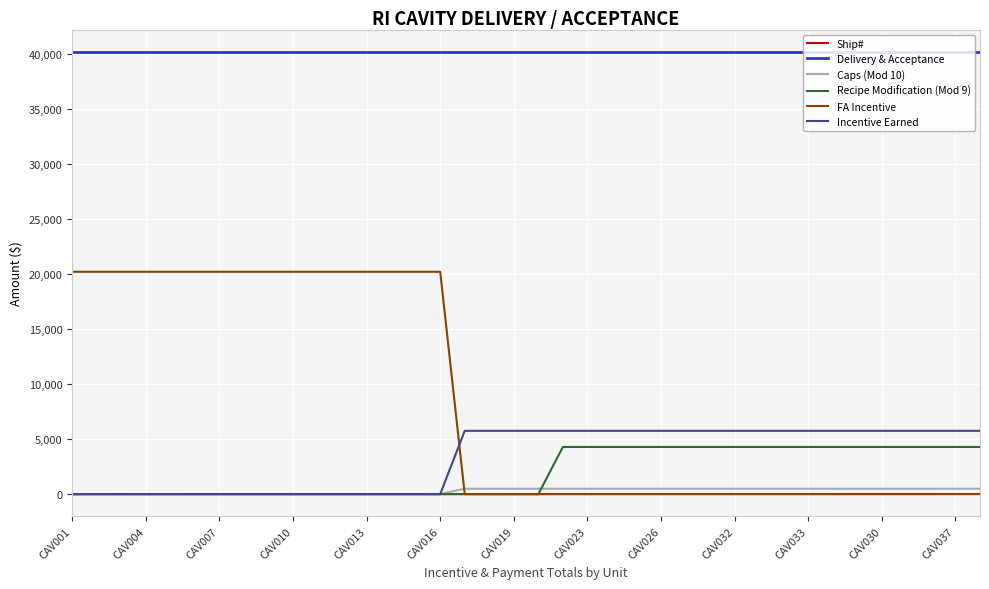

Which series has the largest total across all categories?

Delivery & Acceptance